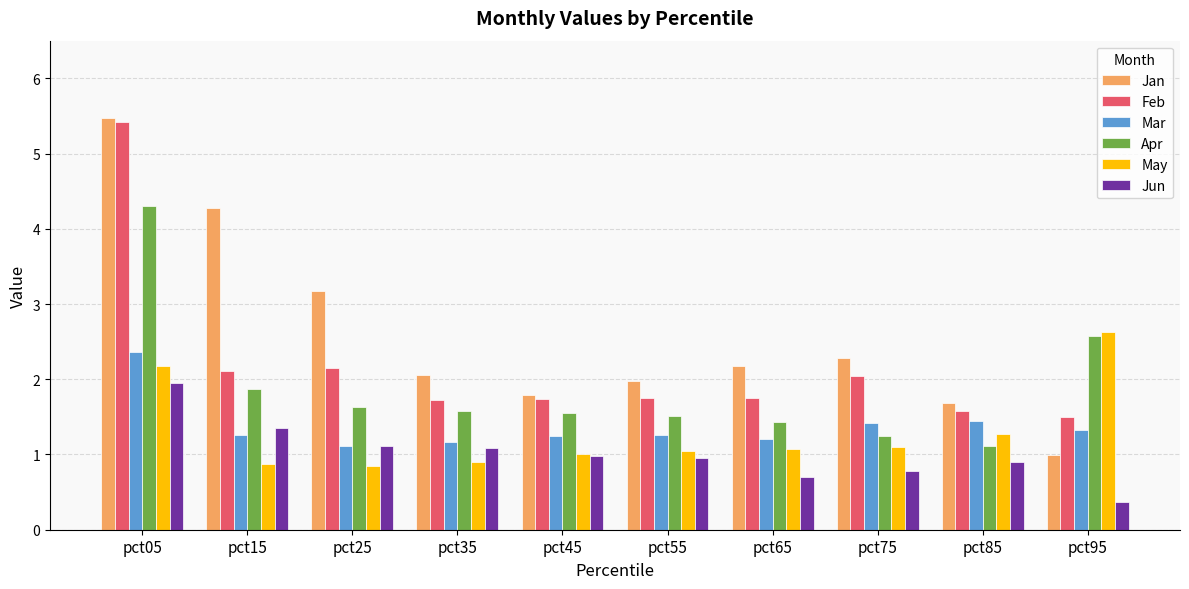

At how many categories does at least one series exceed 0?

10